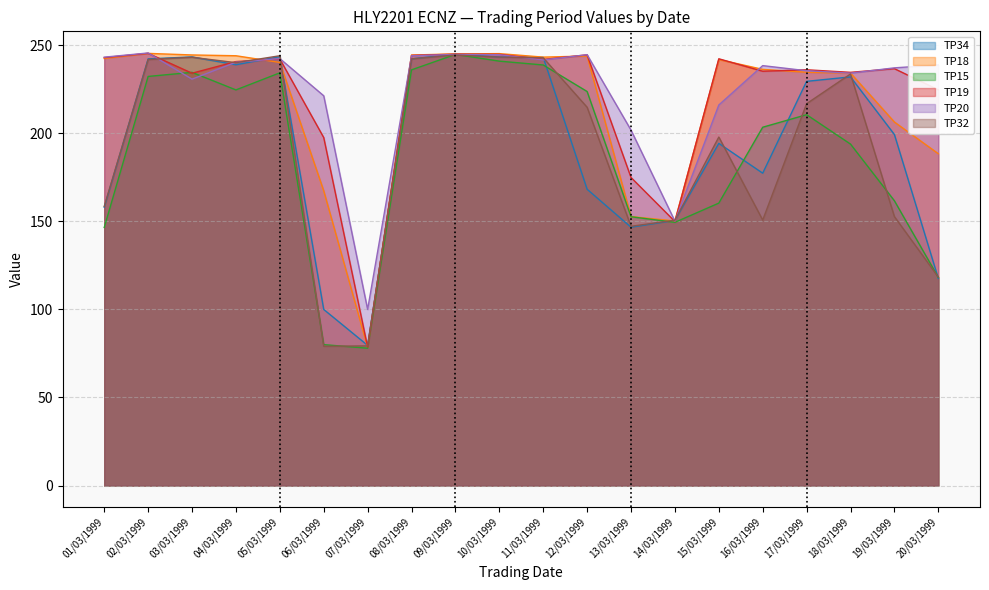

Where does the TP15 series first go above 210?

02/03/1999